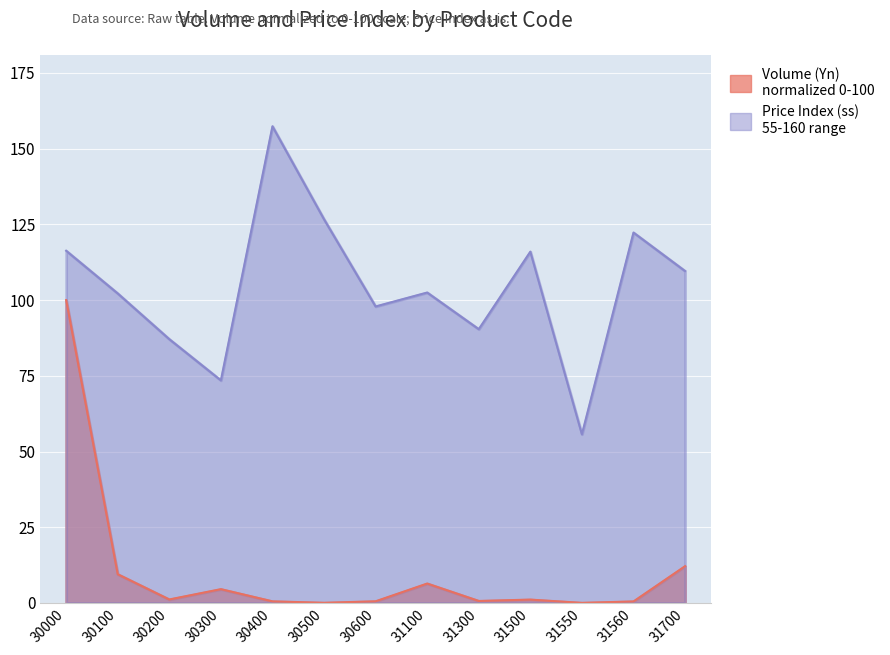

True or false: Volume (Yn) has more than 2 points higher than both neighbors.

True